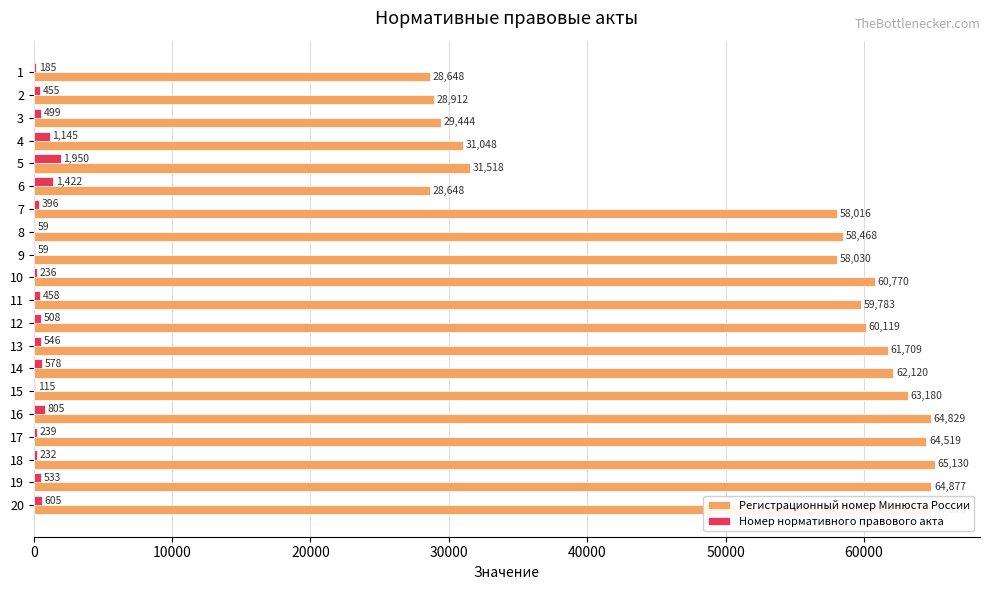

Which series has the largest total across all categories?

Регистрационный номер Минюста России